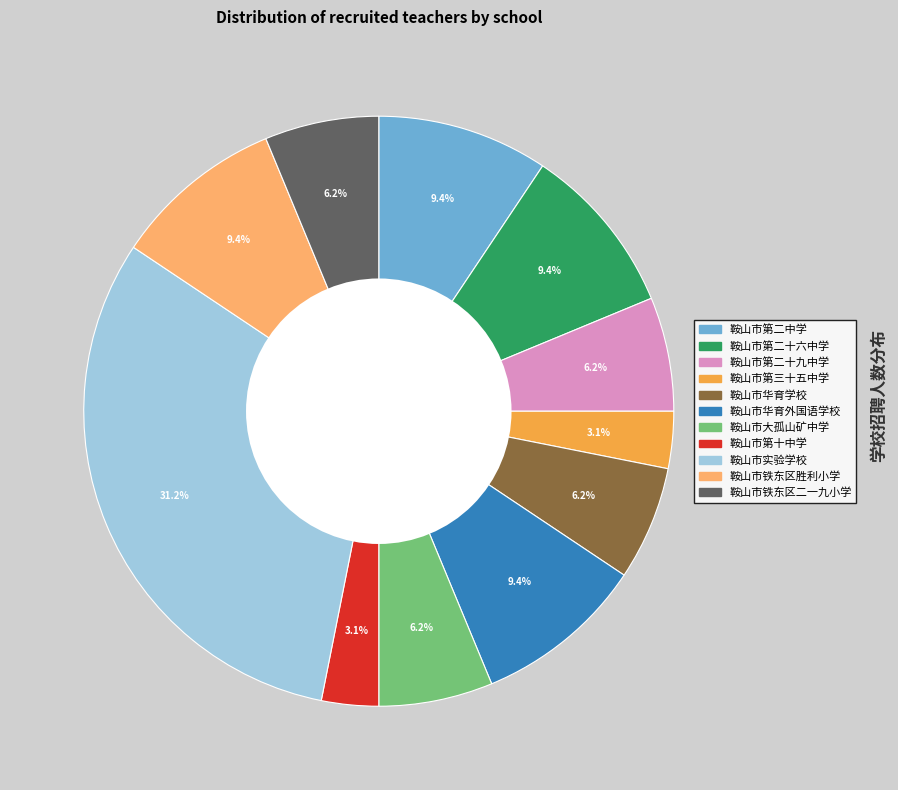

Does 鞍山市第十中学 account for over 50% of the chart?

No